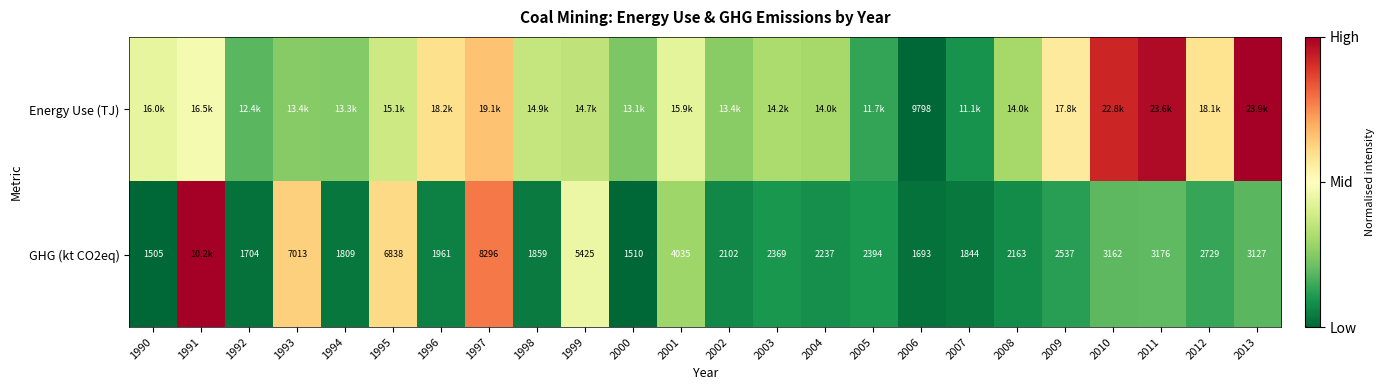

Is the value of GHG (kt CO2eq) at 1990 greater than the value of Energy Use (TJ) at 2006?

No